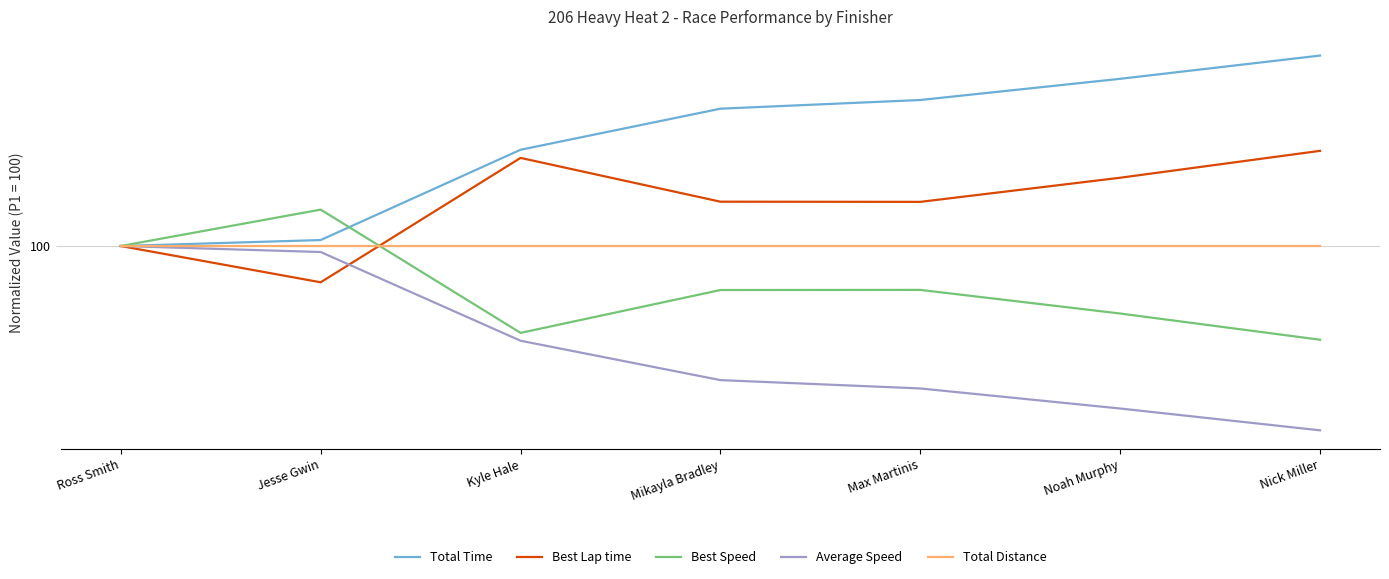

Which series has the largest total across all categories?

Total Time